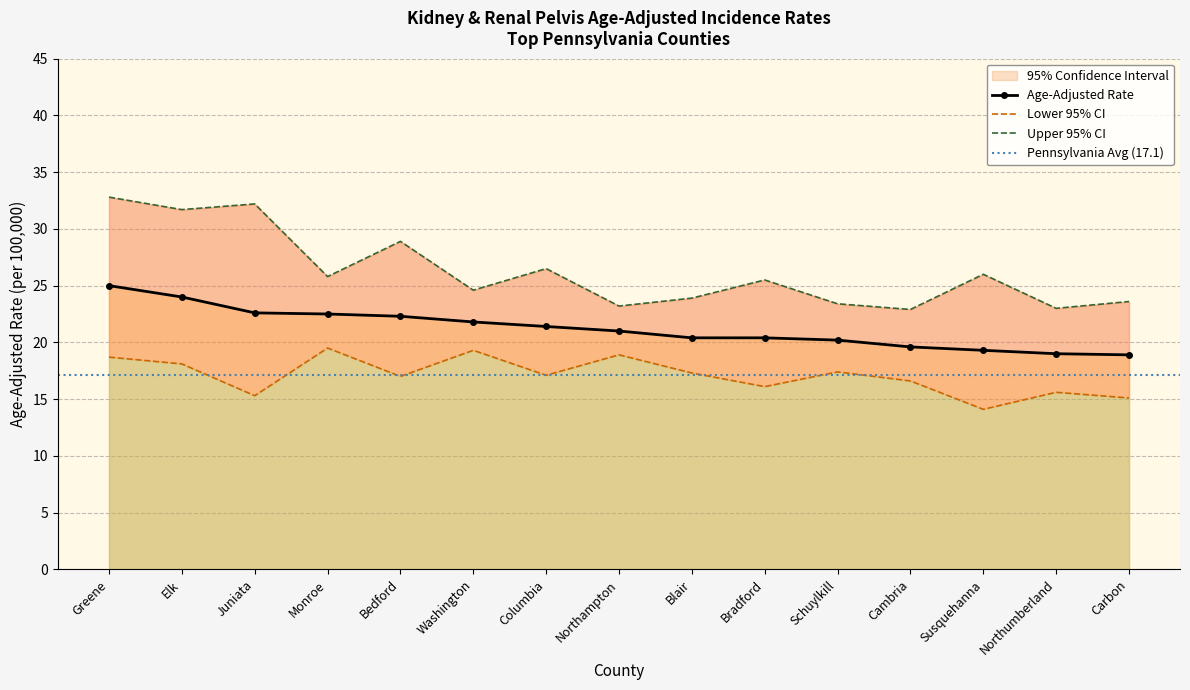

Reading left to right, list all the values displayed in this chart.

Age-Adjusted Rate: 25.0	24.0	22.6	22.5	22.3	21.8	21.4	21.0	20.4	20.4	20.2	19.6	19.3	19.0	18.9
Lower 95% CI: 18.7	18.1	15.3	19.5	17.0	19.3	17.1	18.9	17.3	16.1	17.4	16.6	14.1	15.6	15.1
Upper 95% CI: 32.8	31.7	32.2	25.8	28.9	24.6	26.5	23.2	23.9	25.5	23.4	22.9	26.0	23.0	23.6